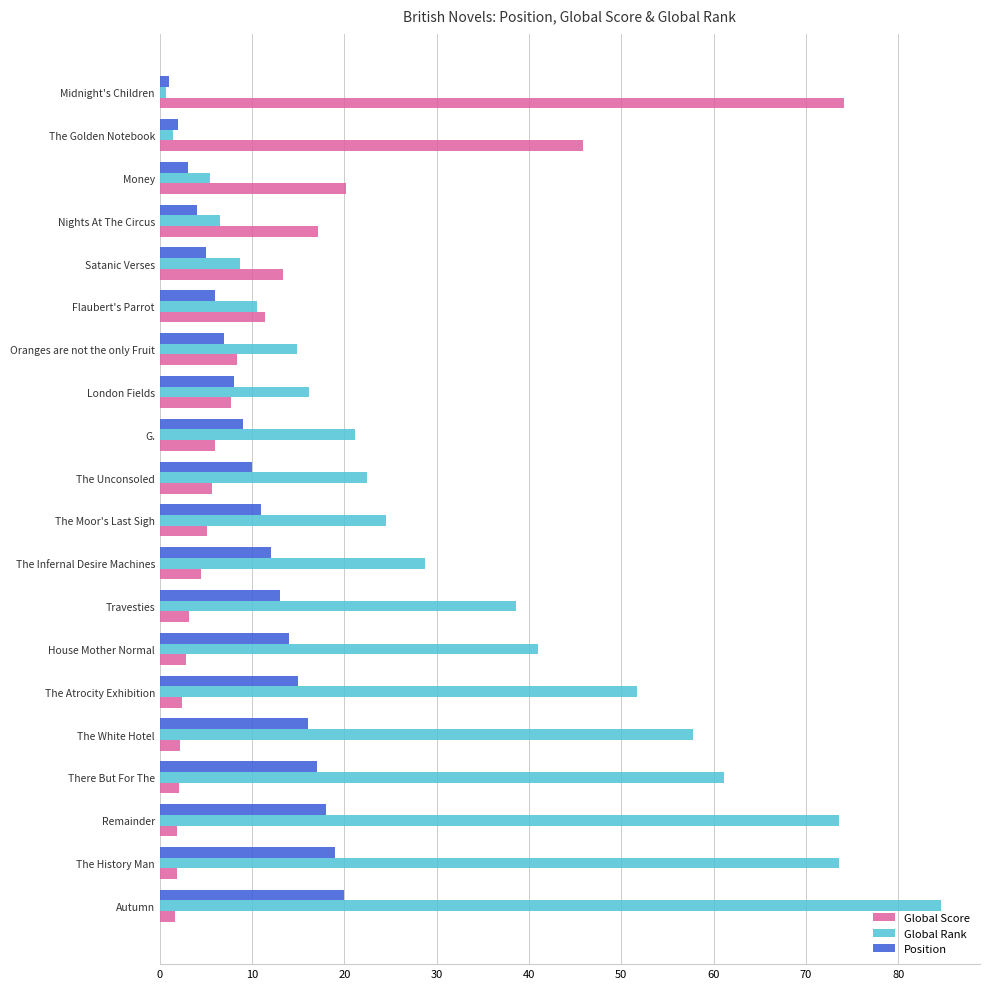

What is the maximum value shown in the chart?

84.6